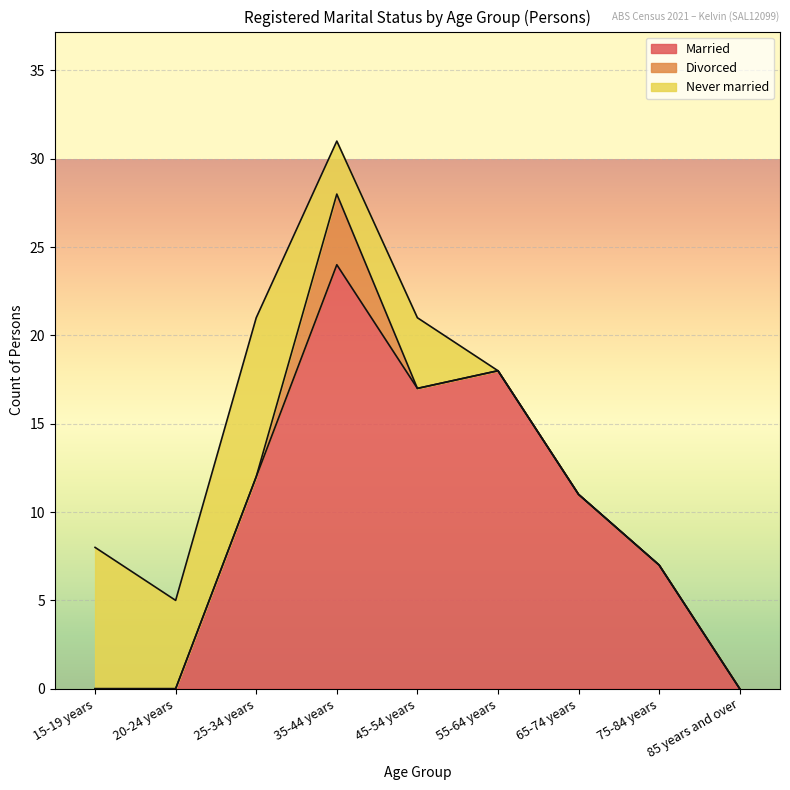

What is the maximum value for Married?

24